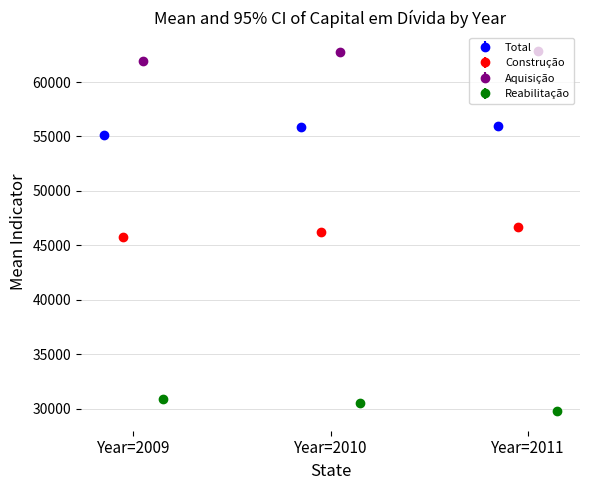

Rank the series at 13 from highest to lowest value.

Aquisição Capital em Dívida, Total Capital em Dívida, Construção Capital em Dívida, Reabilitação Capital em Dívida